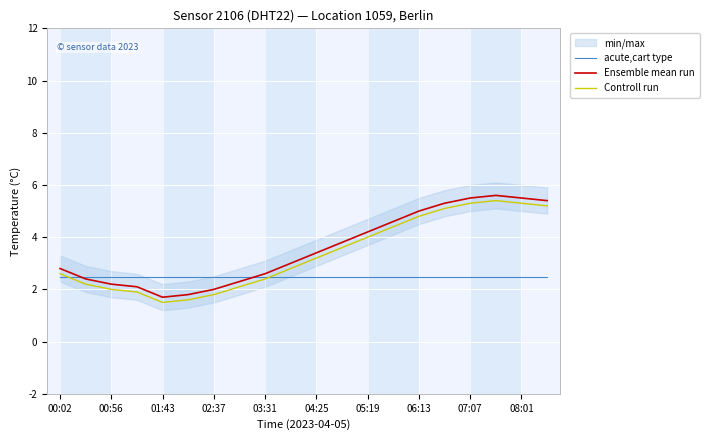

The Ensemble mean run series shows 8.3 at 08:01. True or false?

False